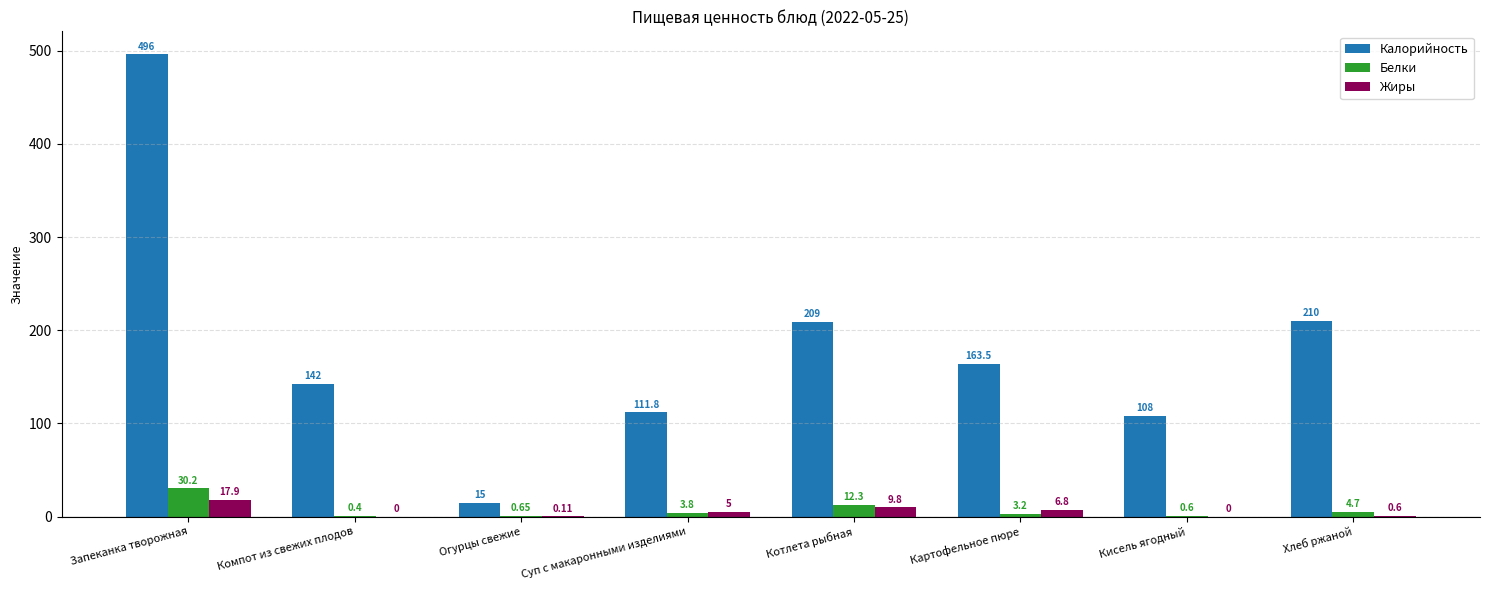

What is the average value of the Калорийность series?

181.9